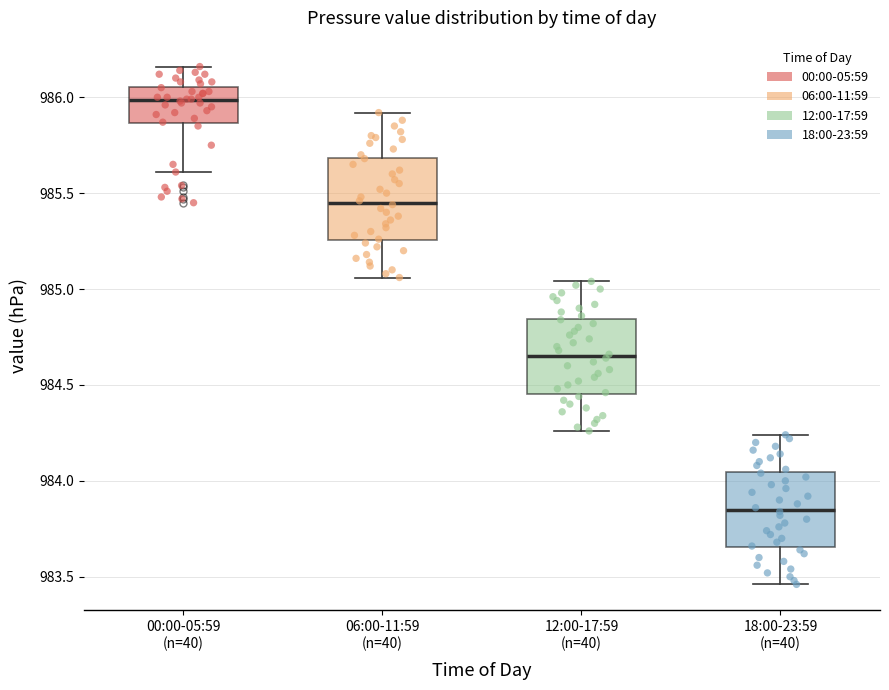

Reading left to right, transcribe this box plot: for each box, give where its median line is, the range the box spans, and where its two whiskers end, as read against the y-axis. The values are not printed on the chart, so give them approximately, as read against the axis.

00:00-05:59 (n=40): median 986.00, box 985.85 to 986.05, whiskers 985.60 to 986.15
06:00-11:59 (n=40): median 985.45, box 985.25 to 985.70, whiskers 985.05 to 985.90
12:00-17:59 (n=40): median 984.65, box 984.45 to 984.85, whiskers 984.25 to 985.05
18:00-23:59 (n=40): median 983.85, box 983.65 to 984.05, whiskers 983.45 to 984.25